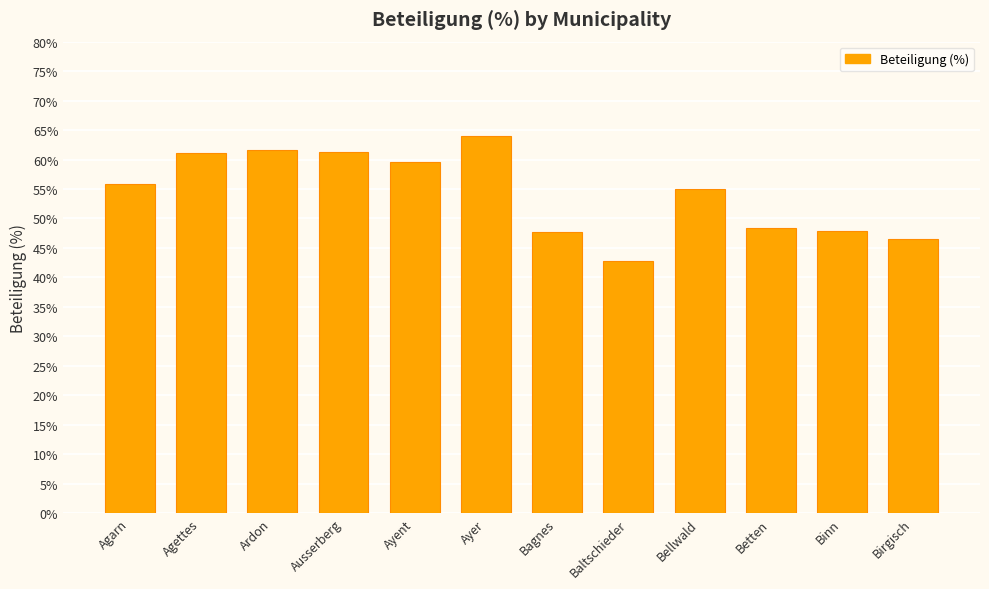

The chart shows a value of 54.9 at Bellwald. True or false?

True